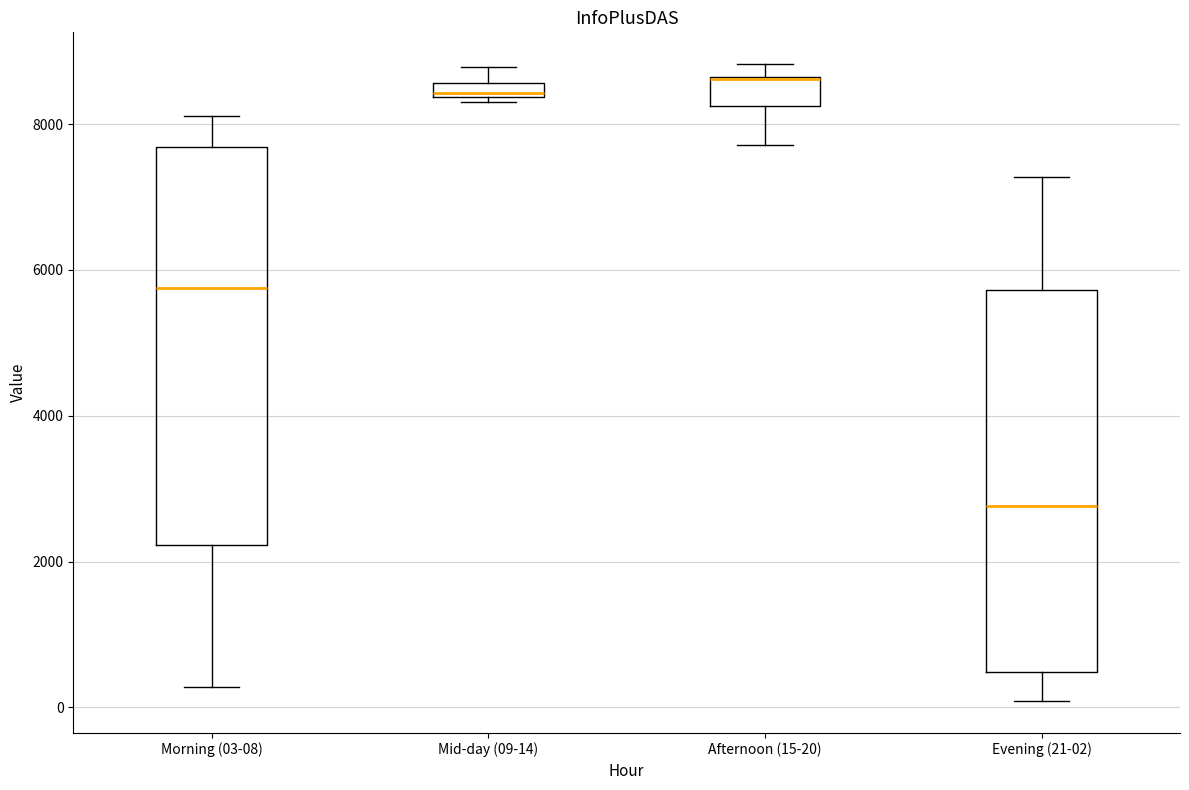

Where does the lower whisker of the box for Afternoon (15-20) end on the y-axis? The values are not printed on the chart, so give them approximately, as read against the axis.

7800